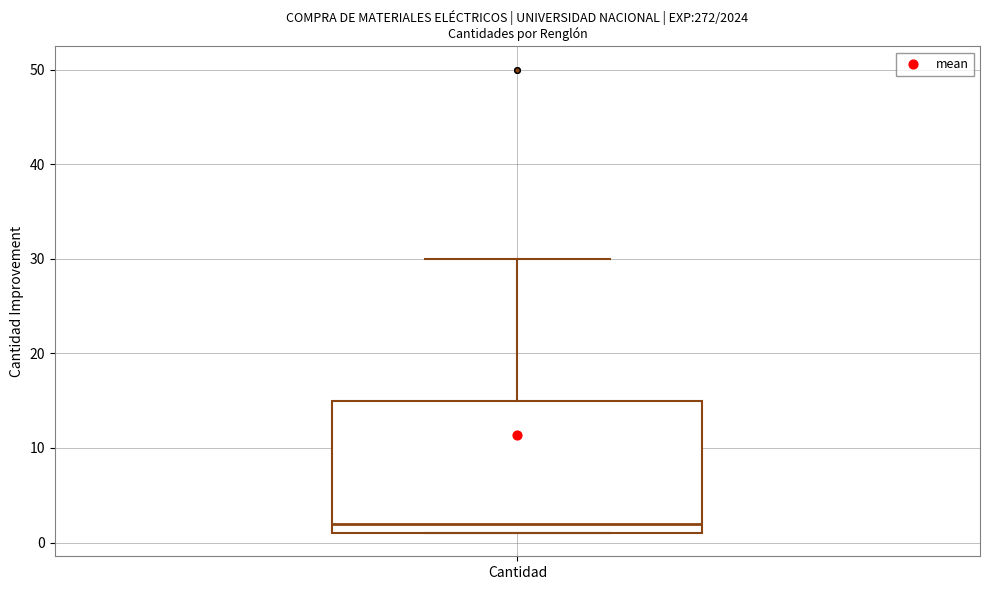

Transcribe this box plot: give where the median line is, the range the box spans, and where the two whiskers end, as read against the y-axis. The values are not printed on the chart, so give them approximately, as read against the axis.

median 2, box 1 to 15, whiskers 1 to 30